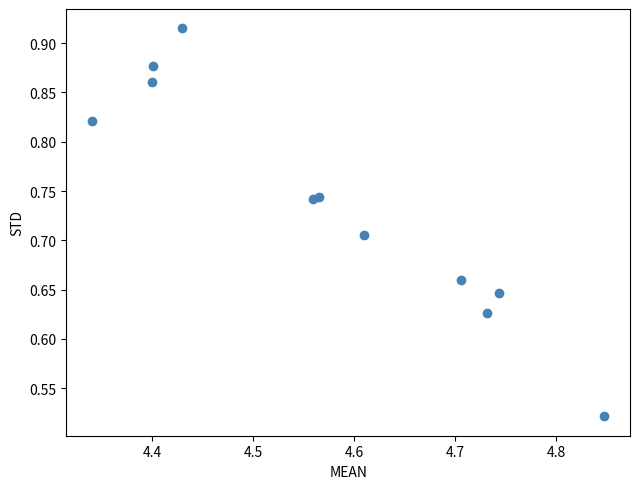

What is the average X value?

4.6